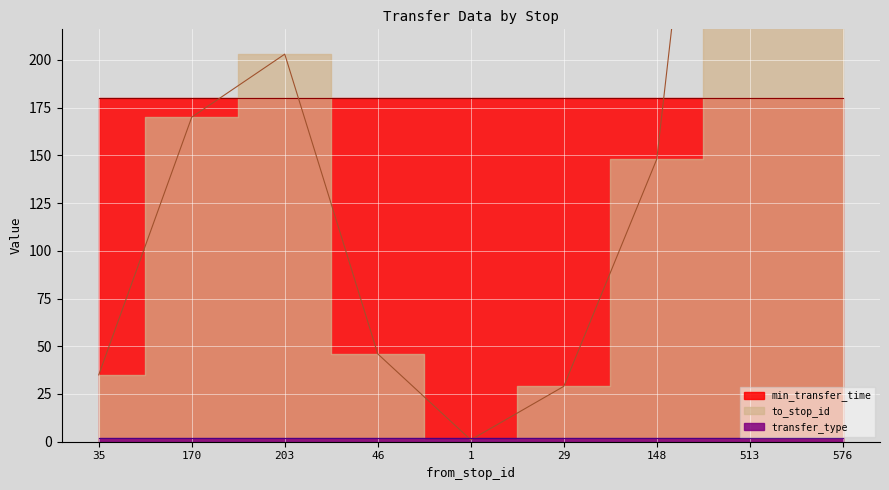

What is the highest value of the min_transfer_time series?

180